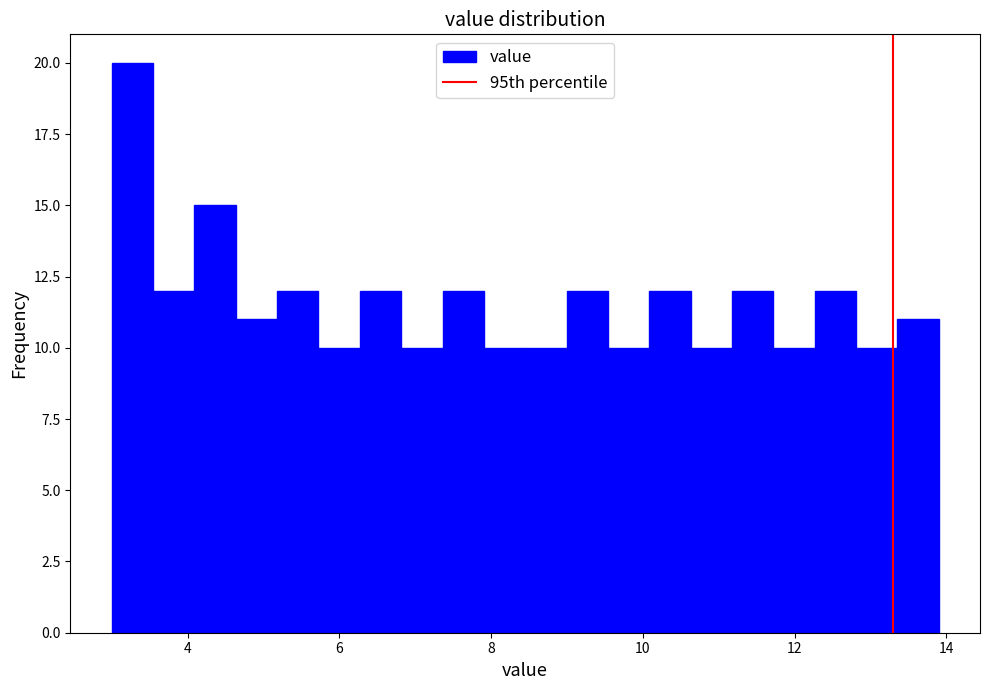

Read against the x-axis, roughly where is the centre of the tallest bar?

3.2